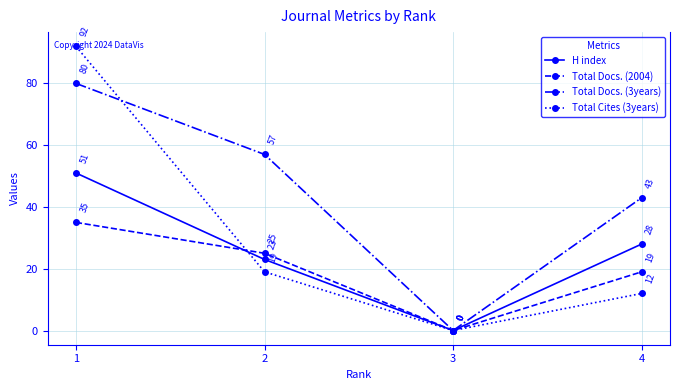

How many distinct data groups are displayed?

4